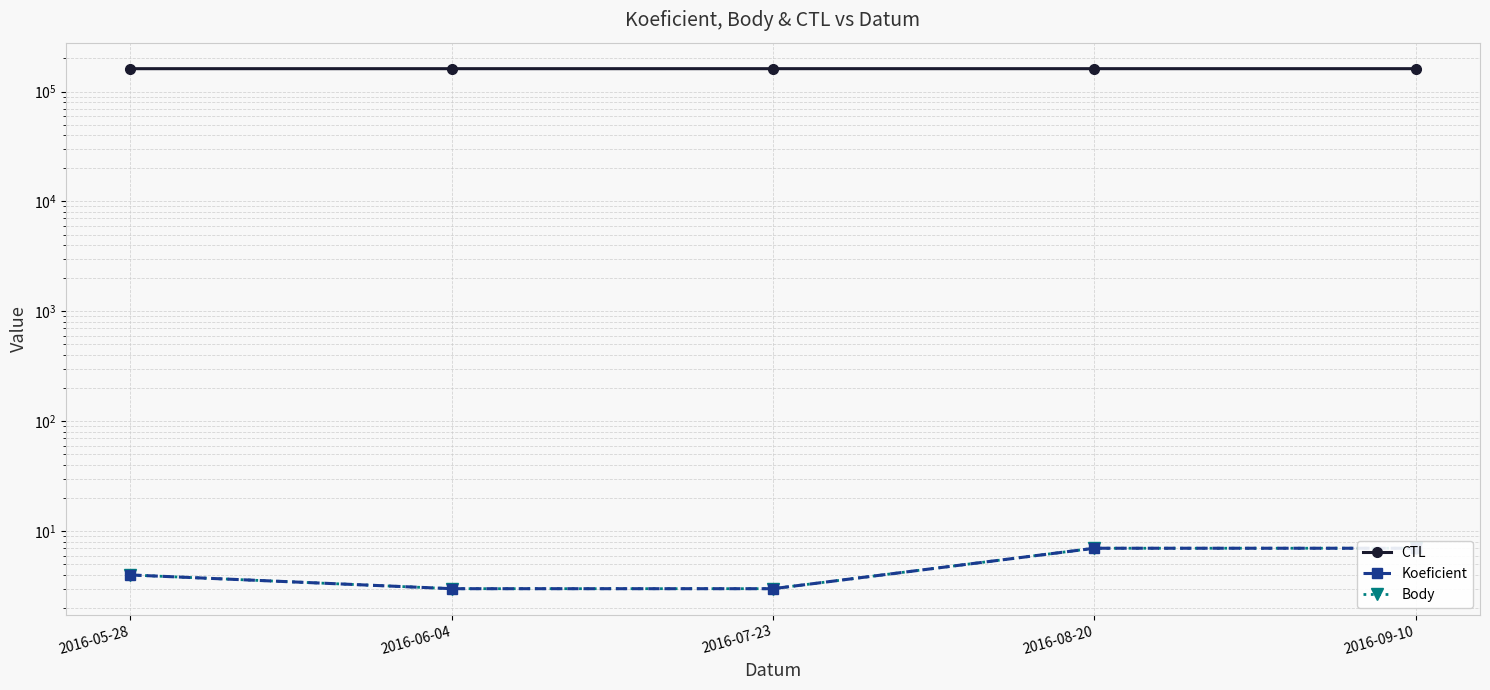

Reading left to right, what are all the values shown in this chart?

CTL: 2016-05-28=161309	2016-06-04=161314	2016-07-23=161344	2016-08-20=161331	2016-09-10=161339
Koeficient: 2016-05-28=4	2016-06-04=3	2016-07-23=3	2016-08-20=7	2016-09-10=7
Body: 2016-05-28=4	2016-06-04=3	2016-07-23=3	2016-08-20=7	2016-09-10=7